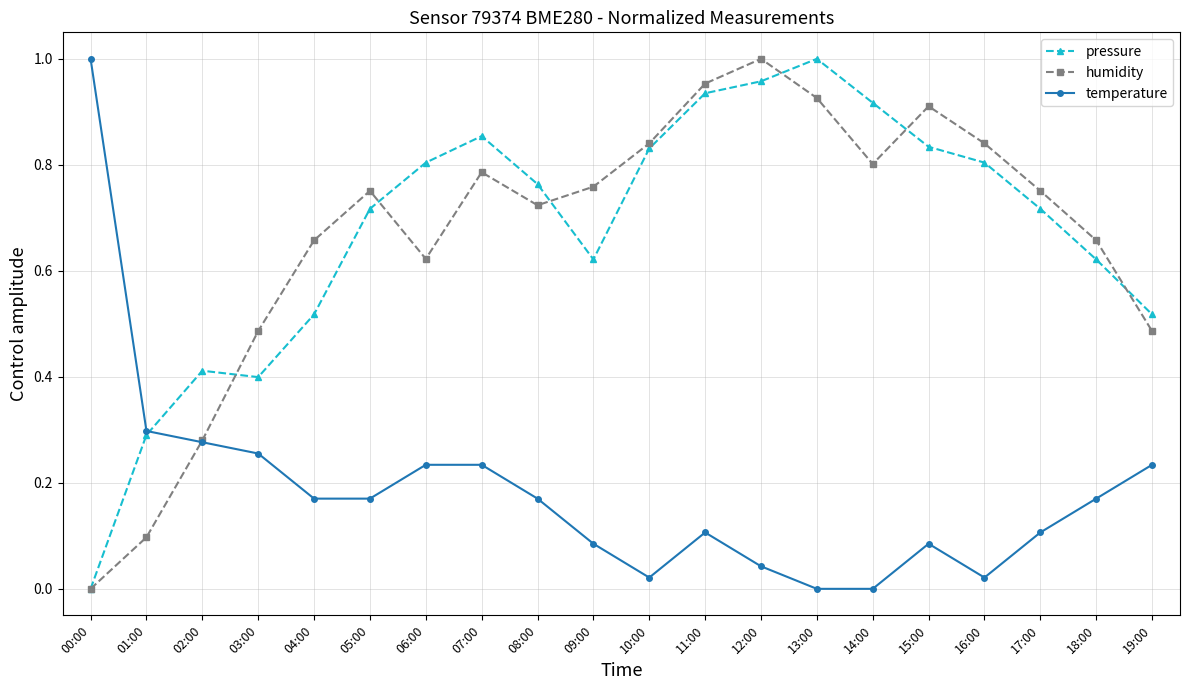

How many interior local peaks does the humidity series have?

4